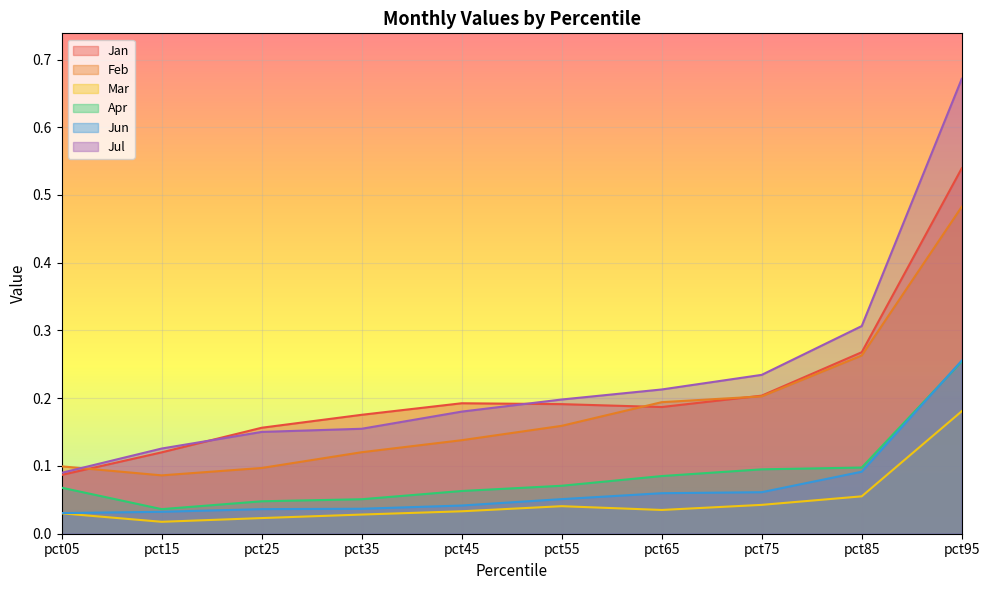

Which has a higher value, pct05 or pct75?

pct75